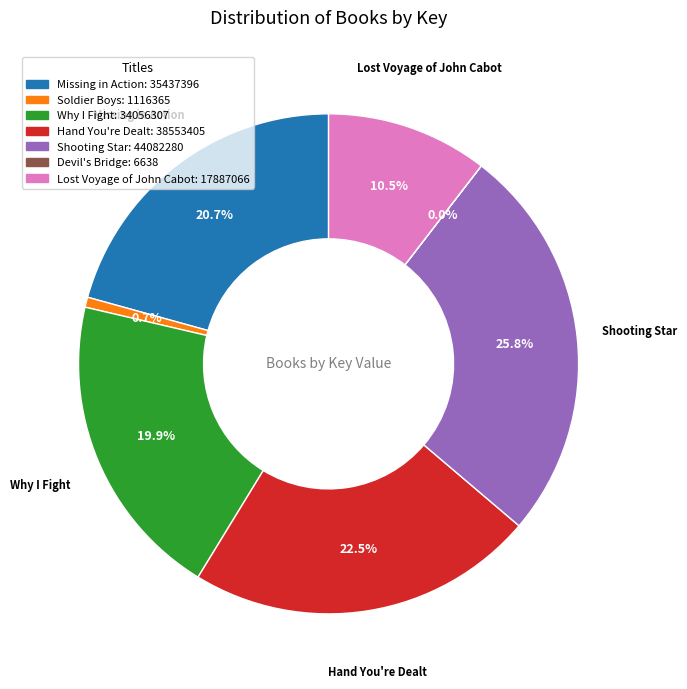

Is there a majority slice in this chart?

No